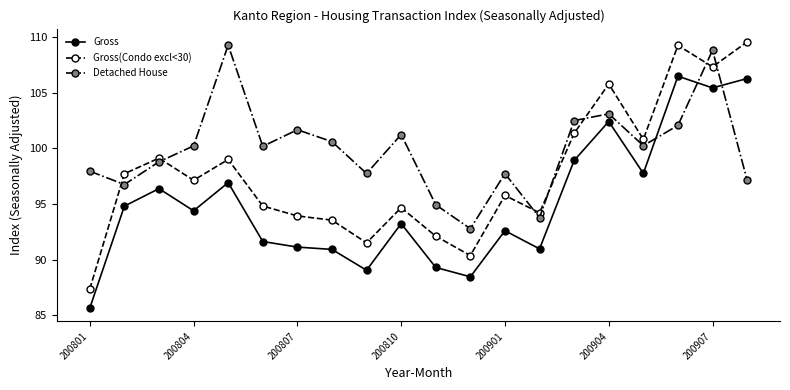

What is the difference between the maximum and minimum values in the Gross(Condo excl<30) series?

22.2